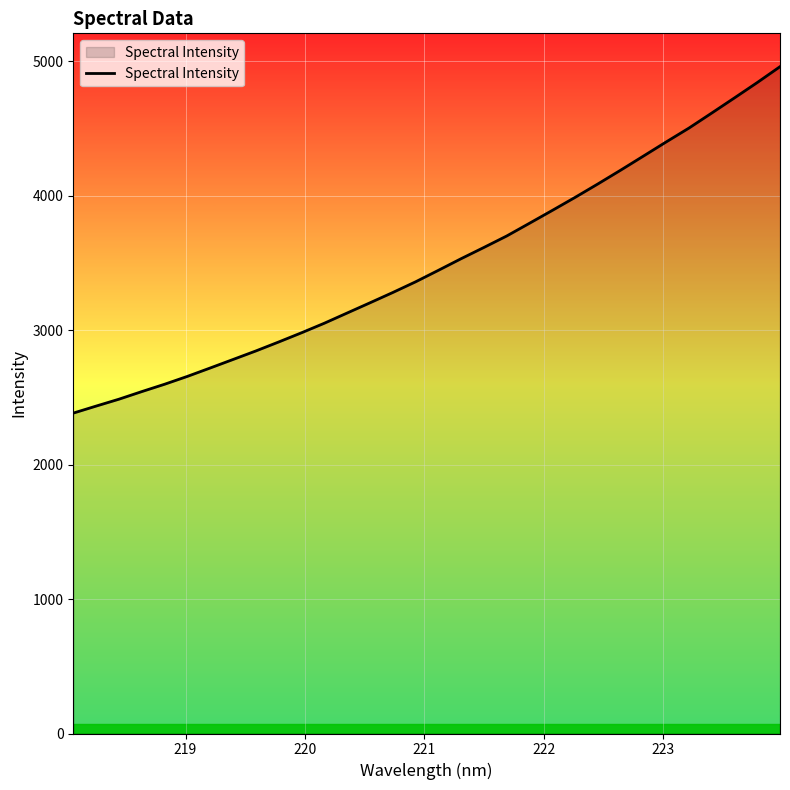

What is the minimum value shown in the chart?

2383.1